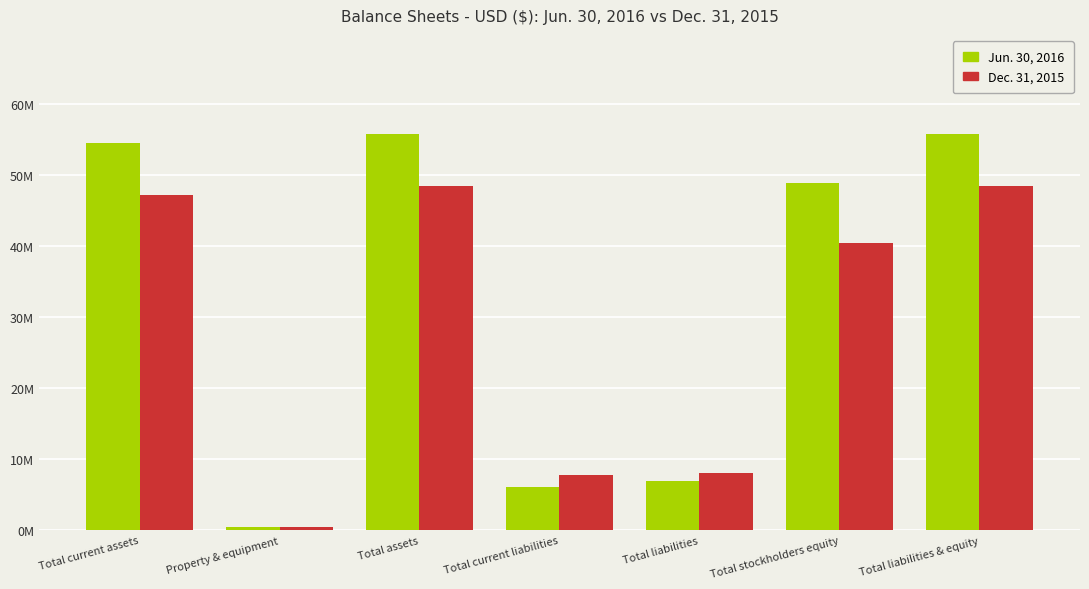

What is the sum of all Jun. 30, 2016 values?

228430054